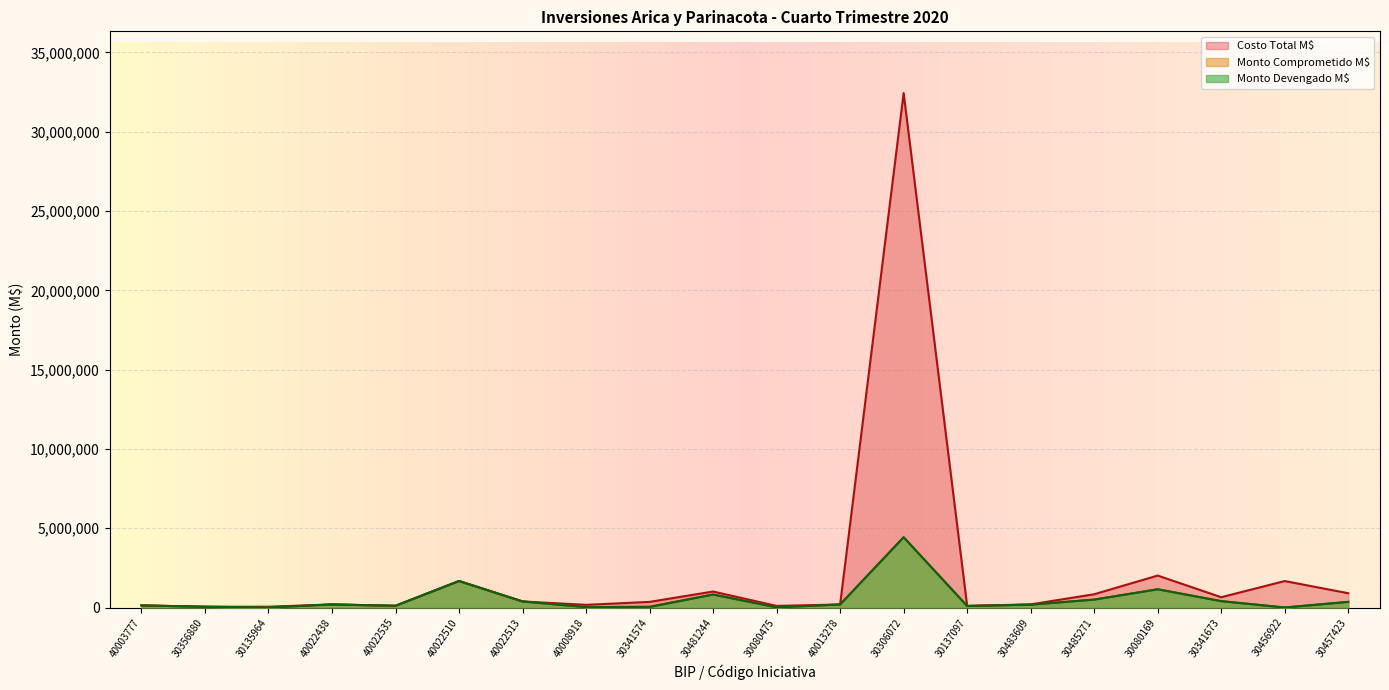

In Monto Devengado M$, how many points are lower than both neighbors (excluding endpoints)?

6